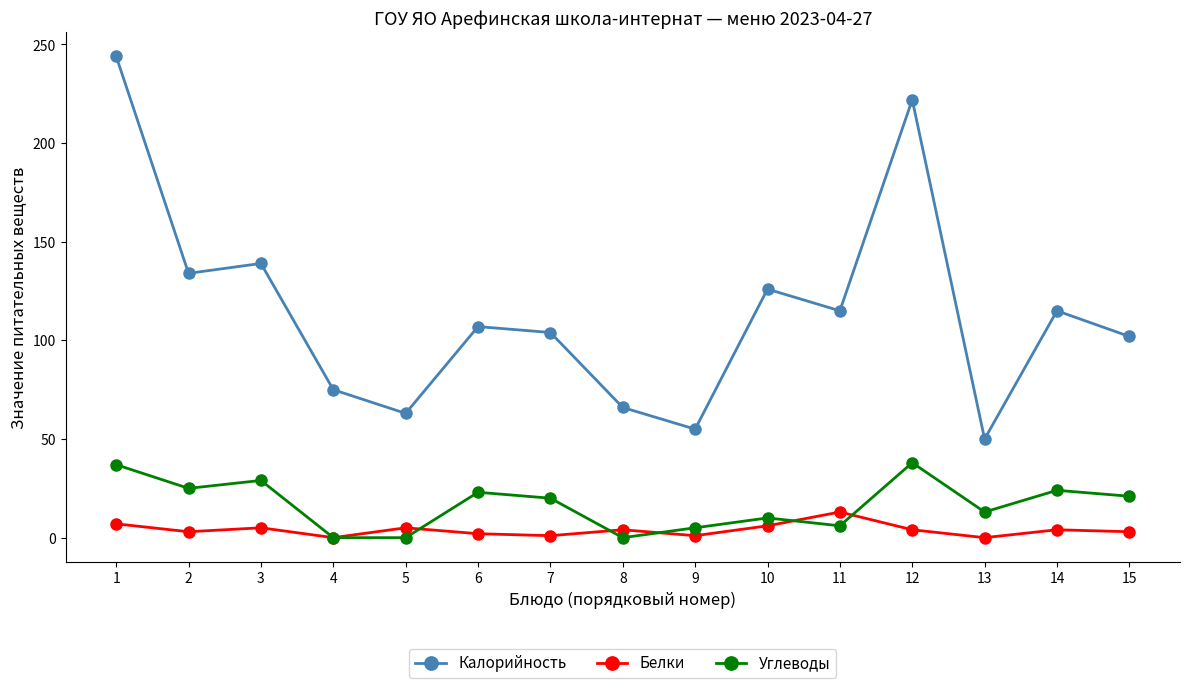

True or false: Углеводы and Калорийность cross at least once.

False